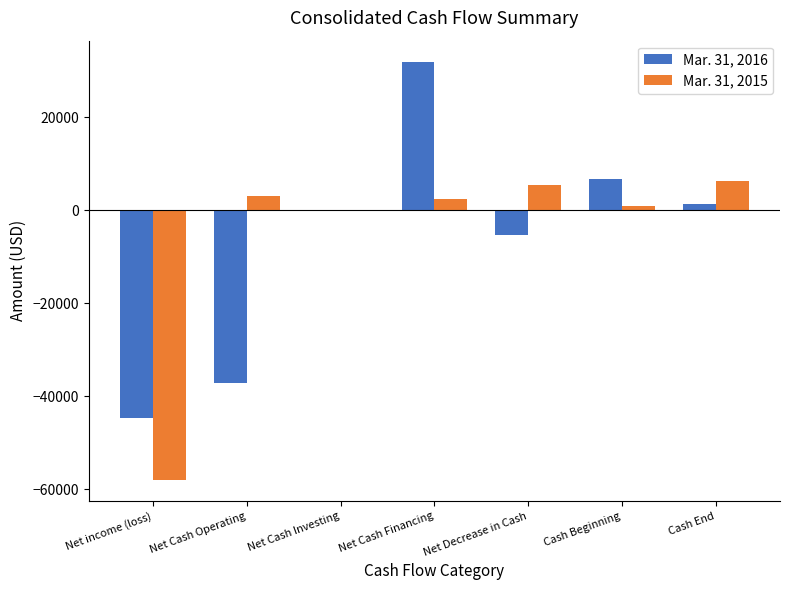

What is the maximum value for Mar. 31, 2015?

6369